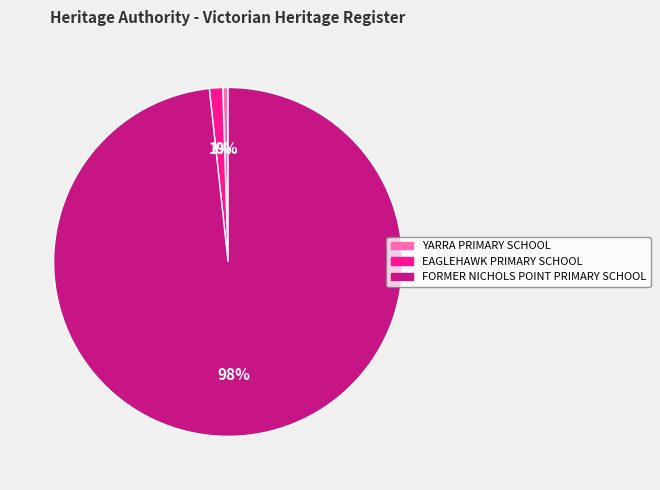

Which category accounts for the majority?

FORMER NICHOLS POINT PRIMARY SCHOOL